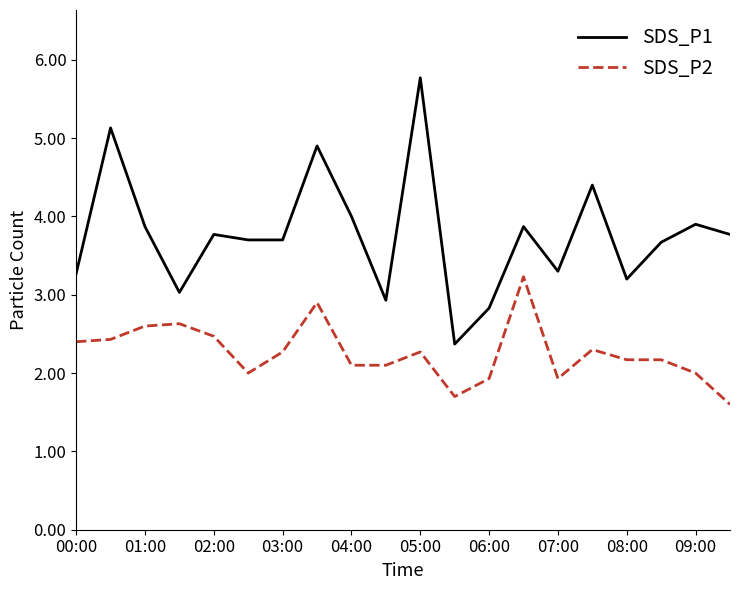

Rank the series by their average value, from highest to lowest.

SDS_P1, SDS_P2